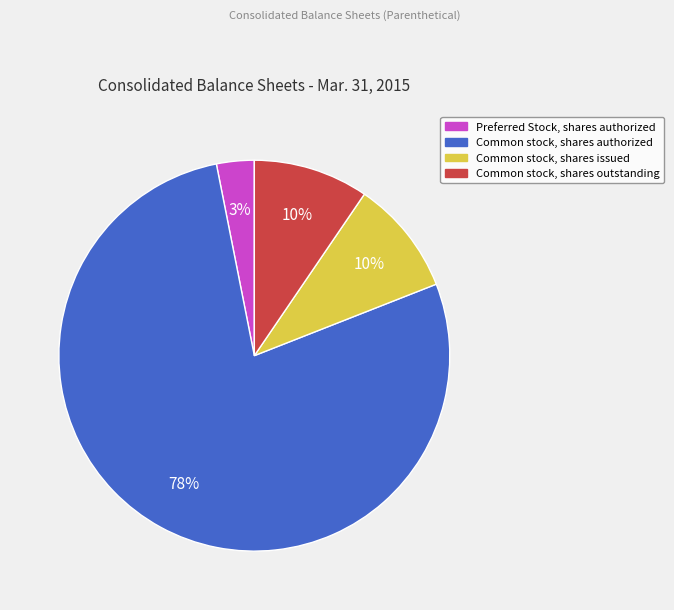

True or false: Common stock, shares issued accounts for 10% of the total.

True